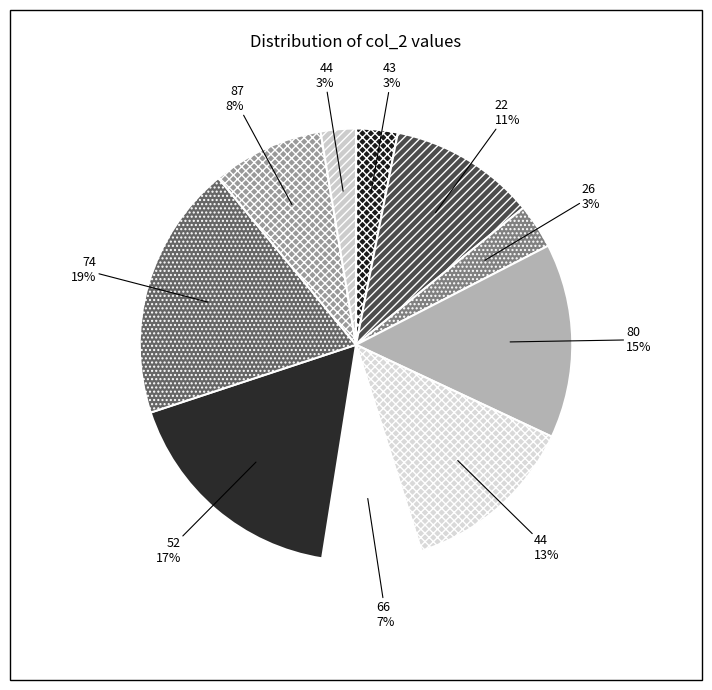

To the nearest percent, what is the average slice percentage?

10%